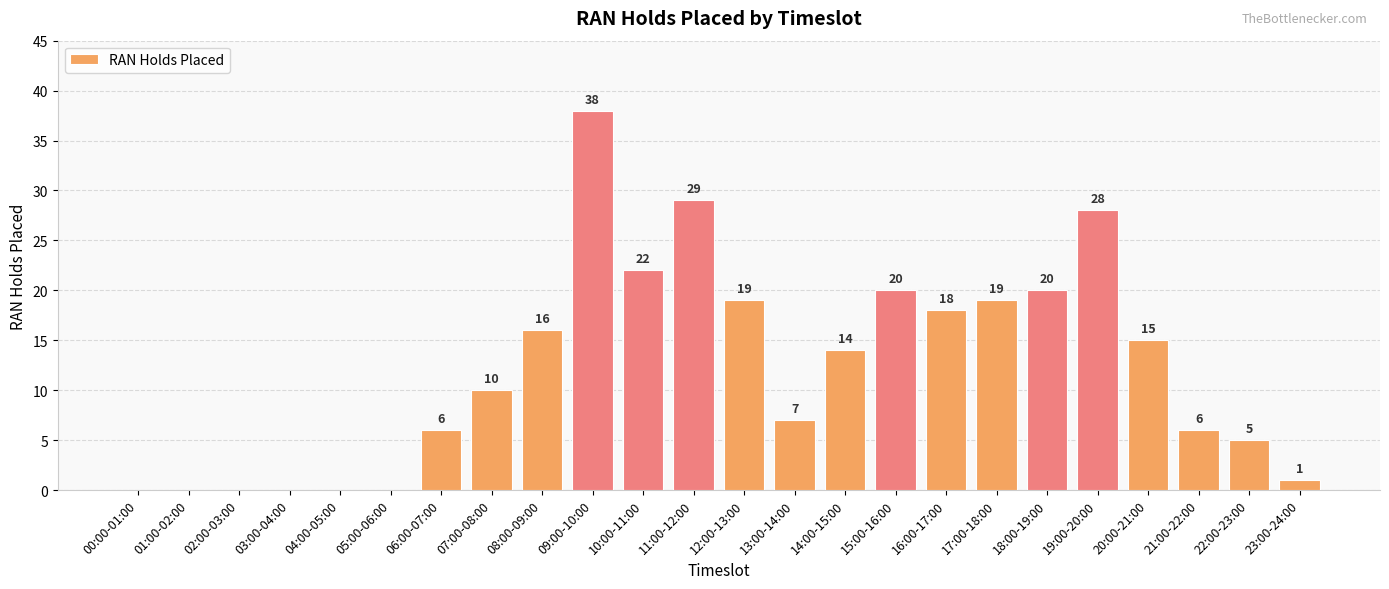

Which category has the highest value across all series?

09:00-10:00